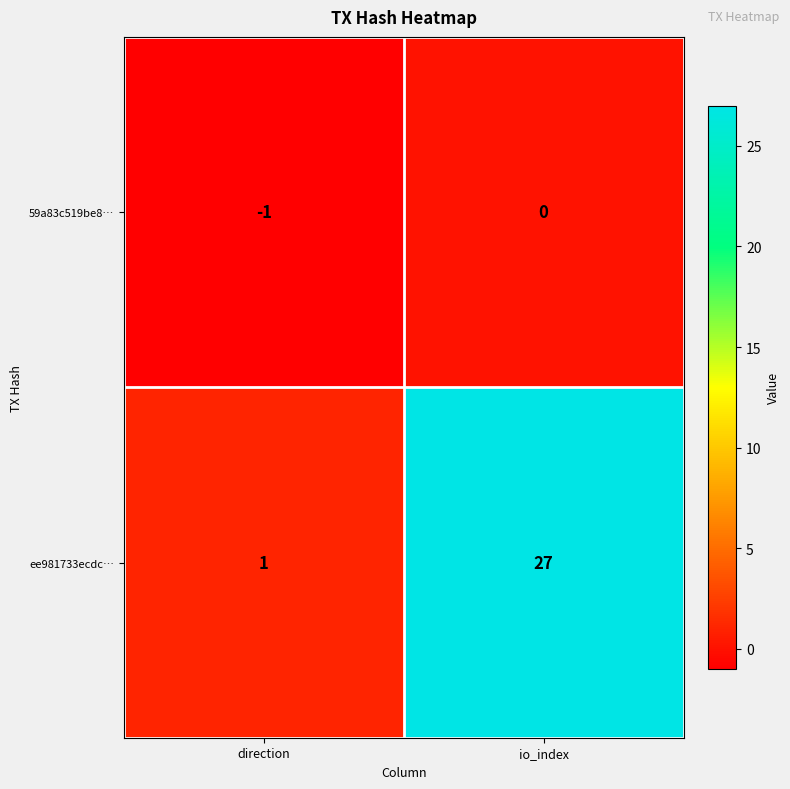

At which label does 59a83c519be8… reach its peak?

io_index